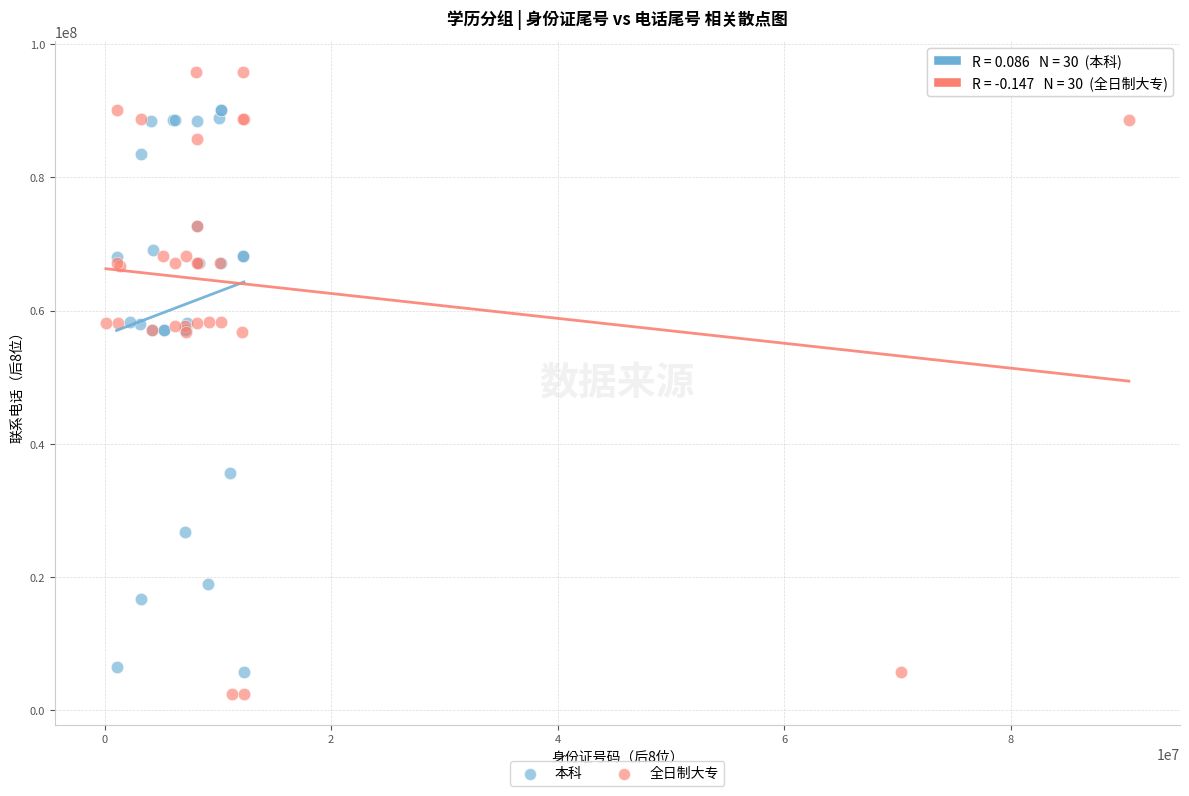

Which series contains the lowest Y value?

全日制大专